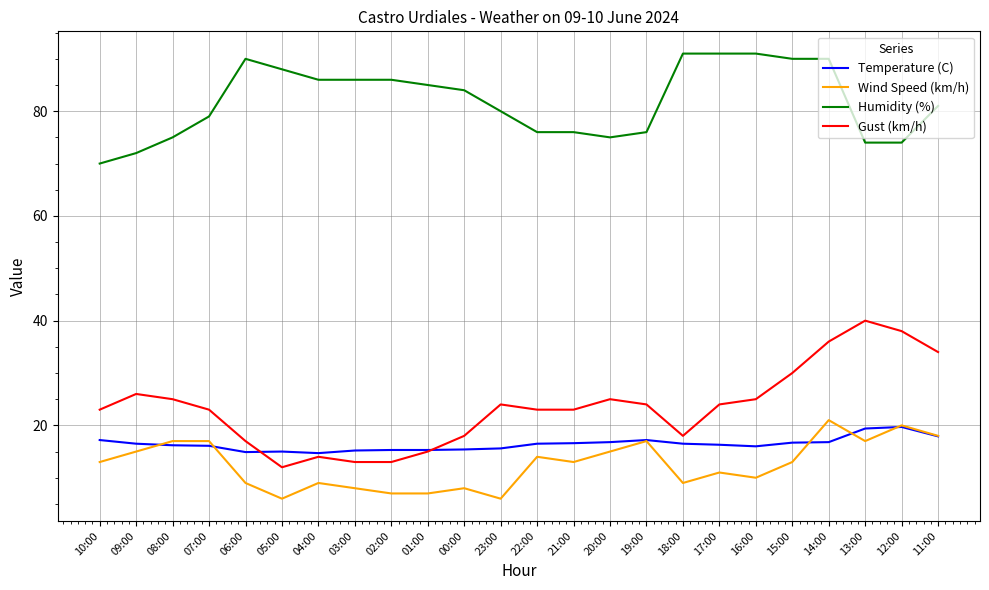

How many lines are shown in the chart?

4